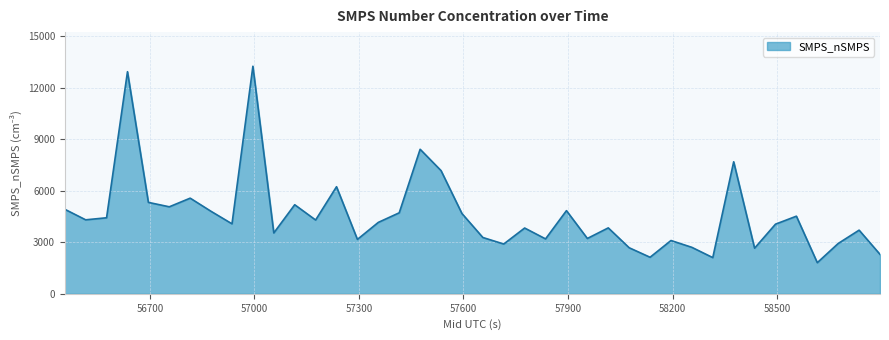

What is the difference between the maximum and minimum values?

11450.4